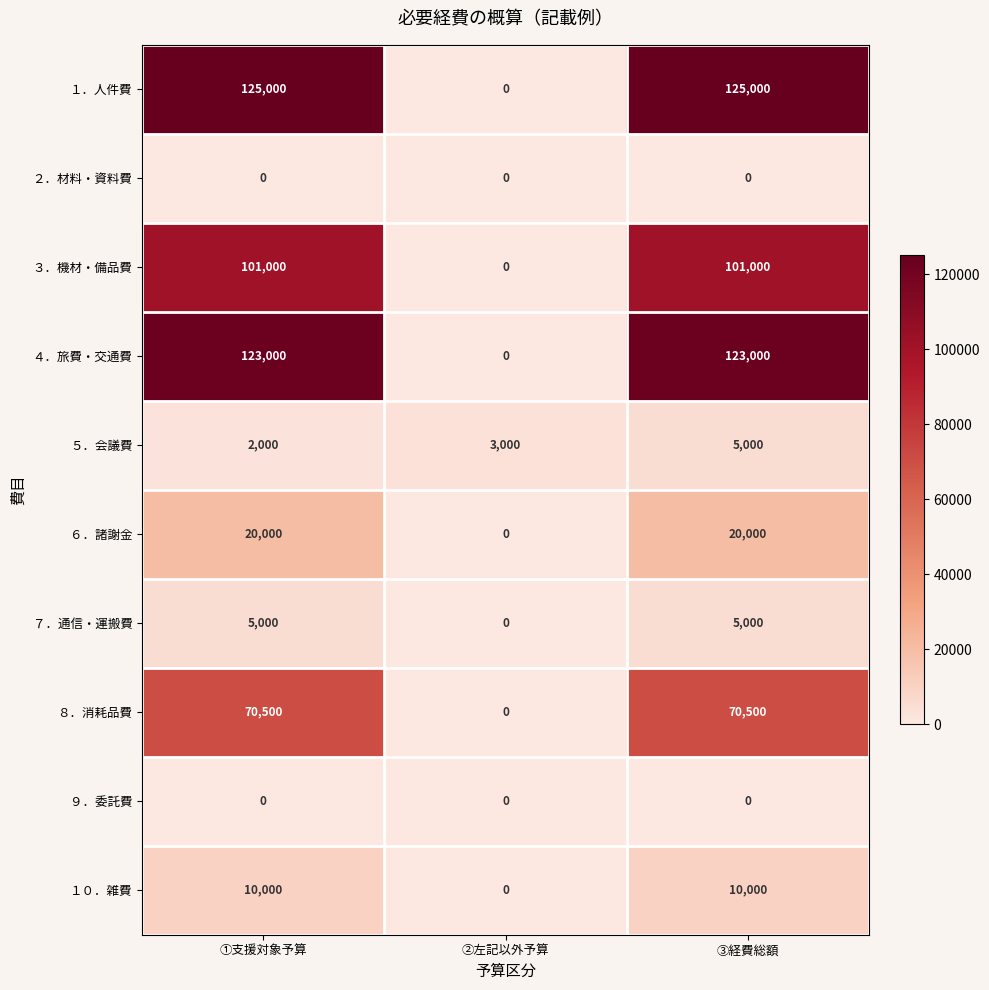

The ３．機材・備品費 series shows 175671 at ③経費総額. True or false?

False